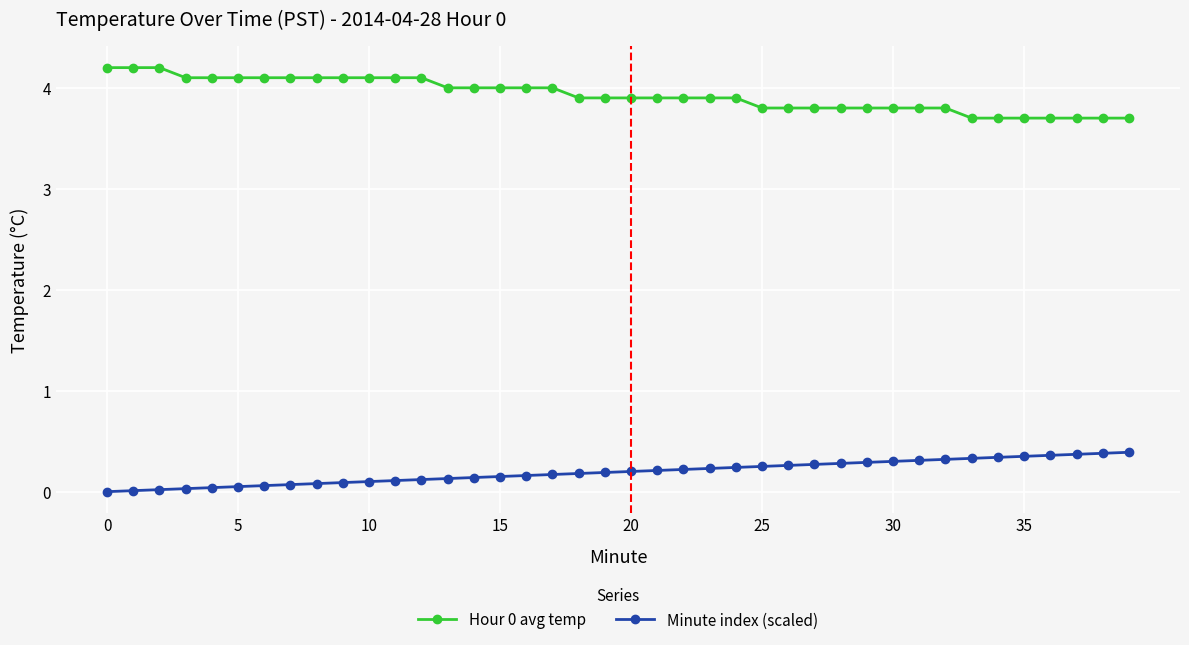

At how many categories does at least one series exceed 1?

40